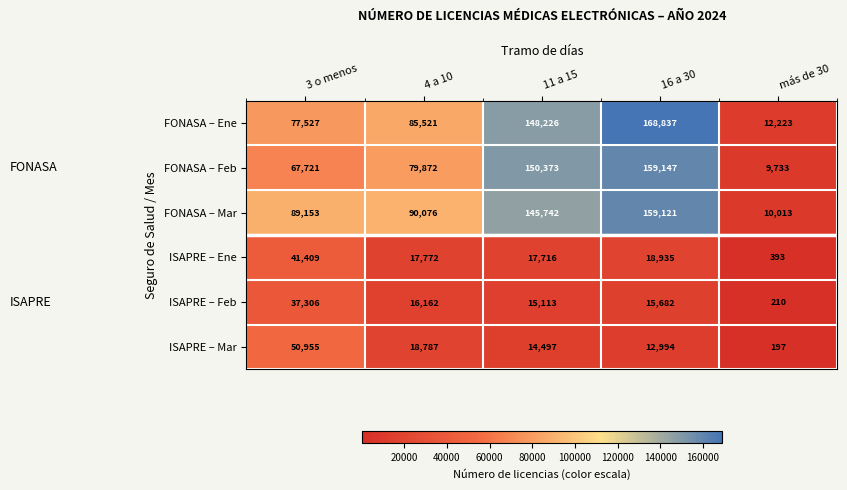

Which series has the largest total across all categories?

FONASA – Mar